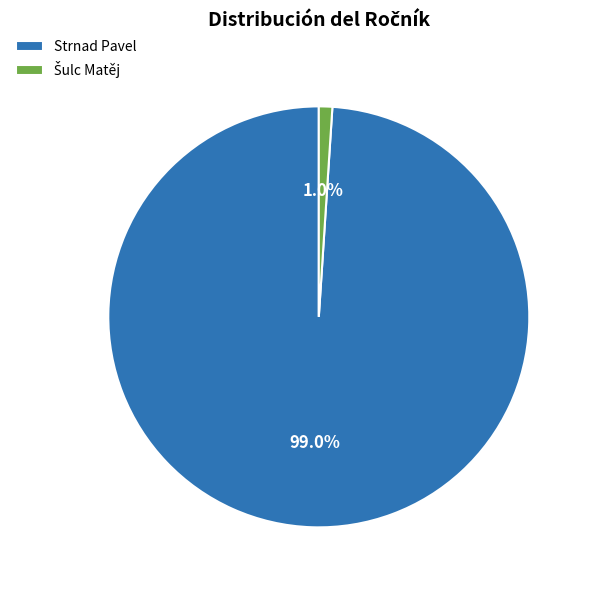

To the nearest percent, what portion does Strnad Pavel represent?

99%